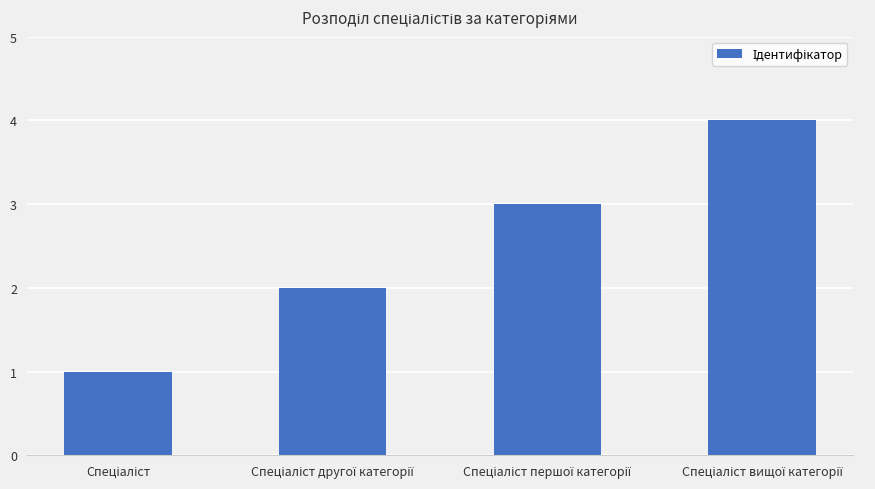

What is the difference between the second highest and second lowest values?

1